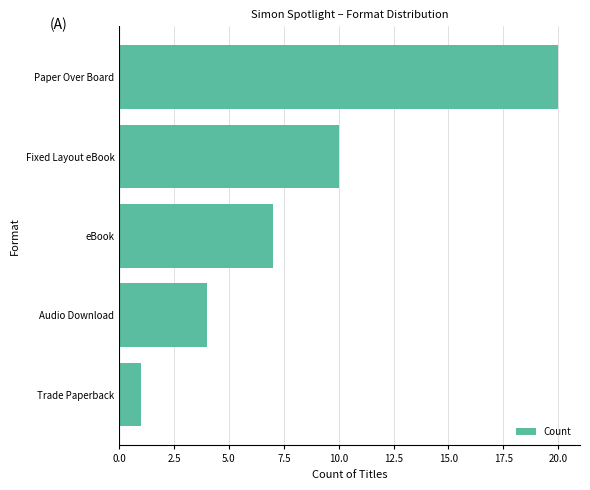

Which category has the highest value across all series?

Paper Over Board